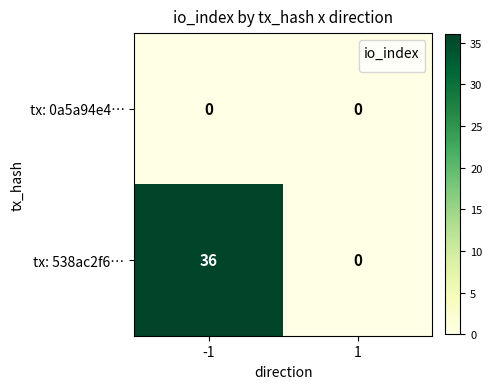

Reading right to left, extract all data points from this chart.

tx: 0a5a94e4…: 0	0
tx: 538ac2f6…: 0	36